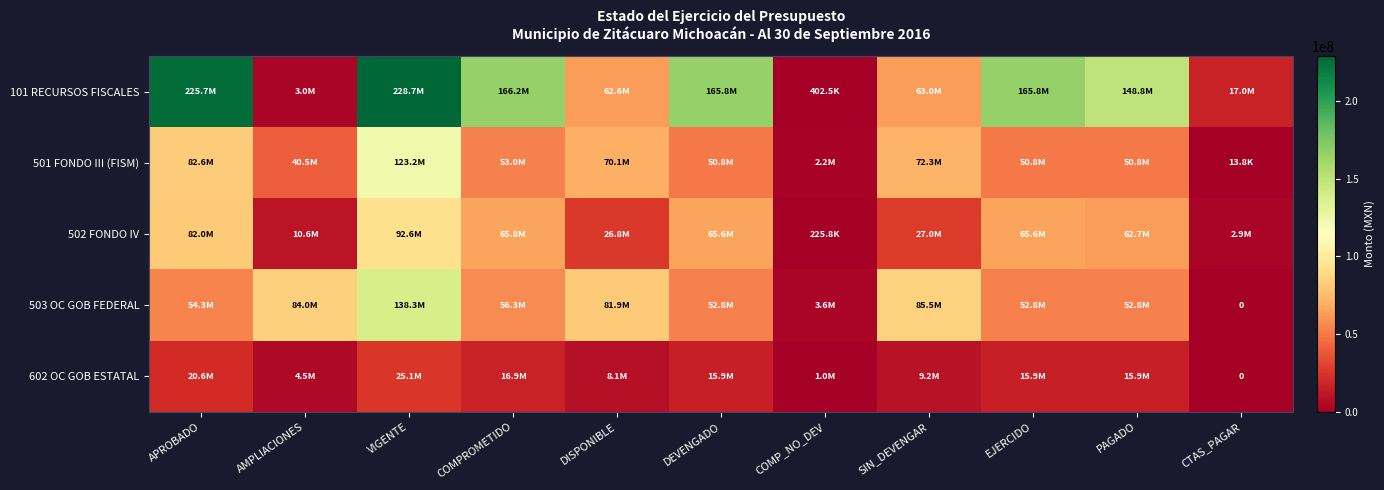

Which category has the highest value across all series?

VIGENTE